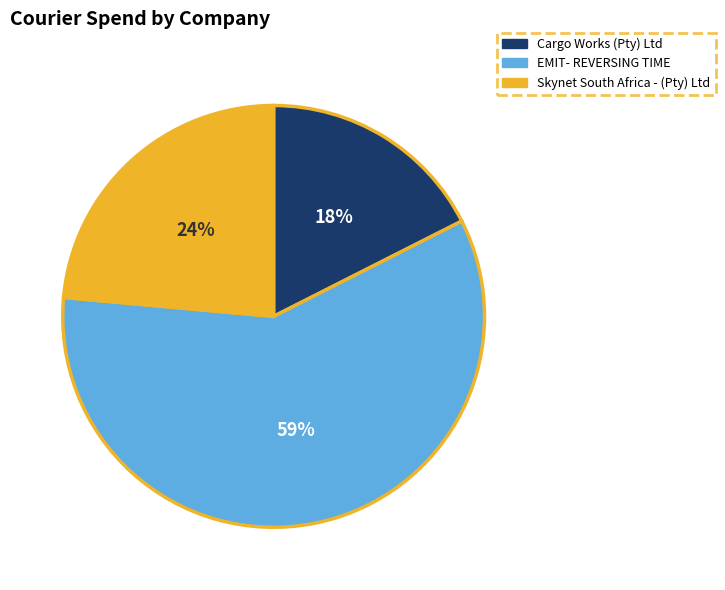

Which category has the biggest portion of the pie?

EMIT- REVERSING TIME